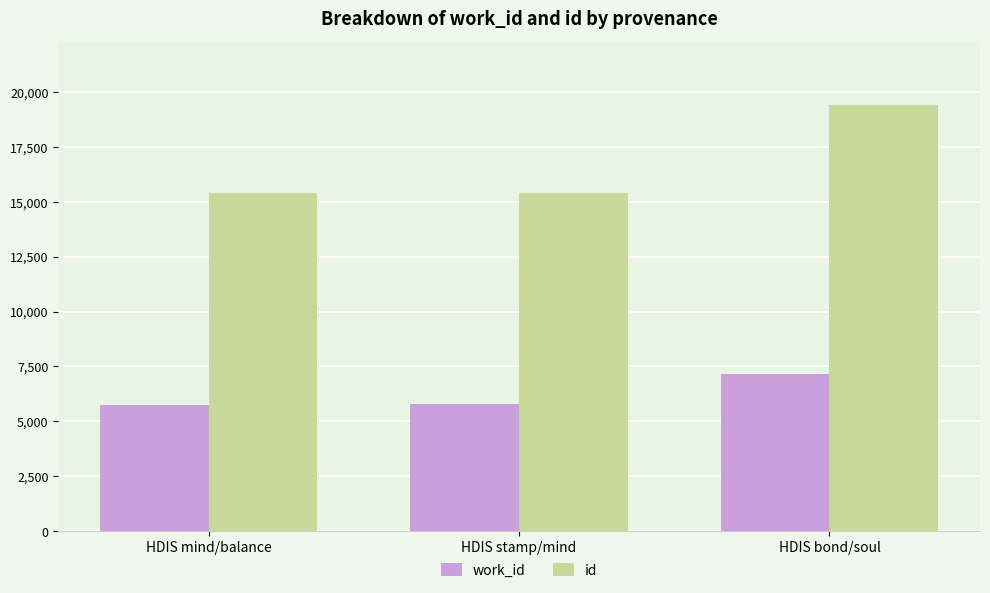

List the series in order of their peak value, lowest first.

work_id, id